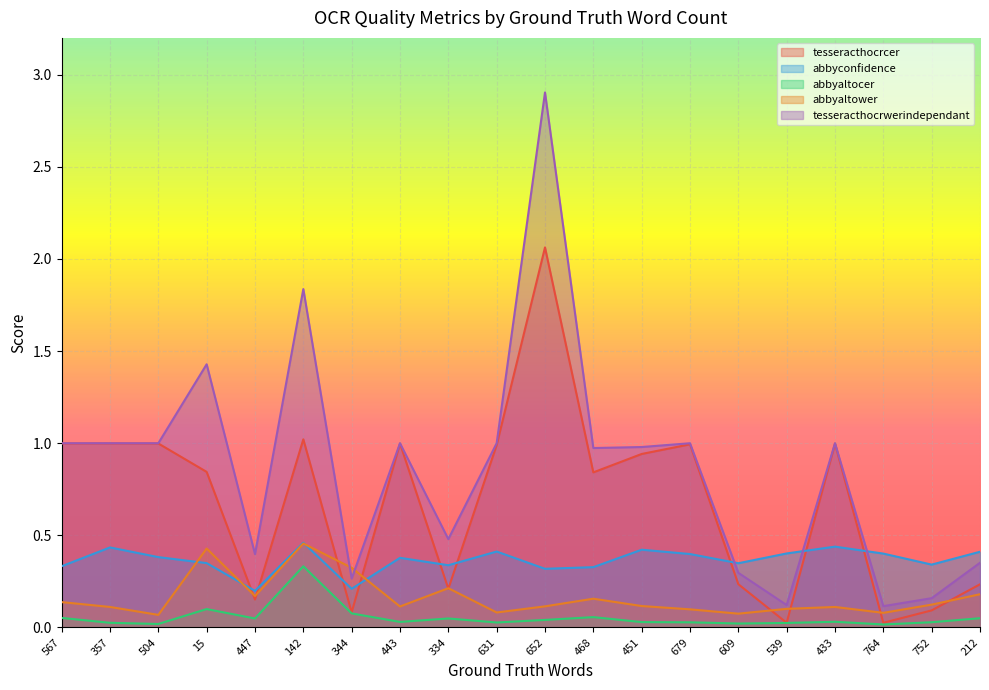

What is the label of the 18th point from the left?

764